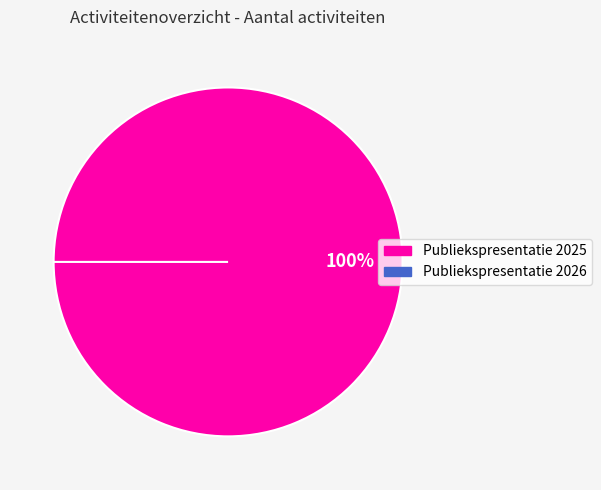

How many slices are in this pie chart?

2